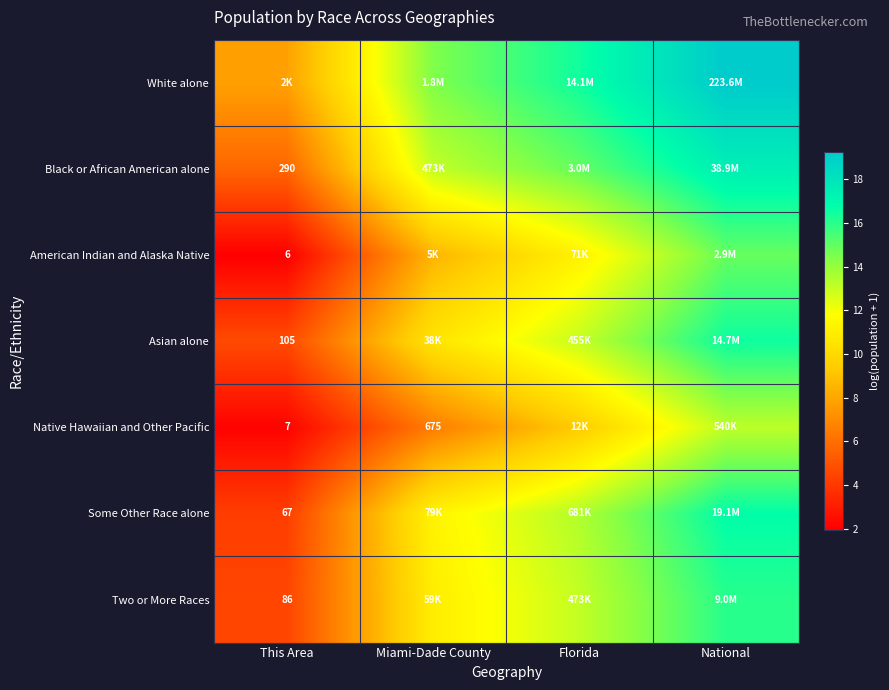

Where does the Native Hawaiian and Other Pacific series first go above 9?

Florida